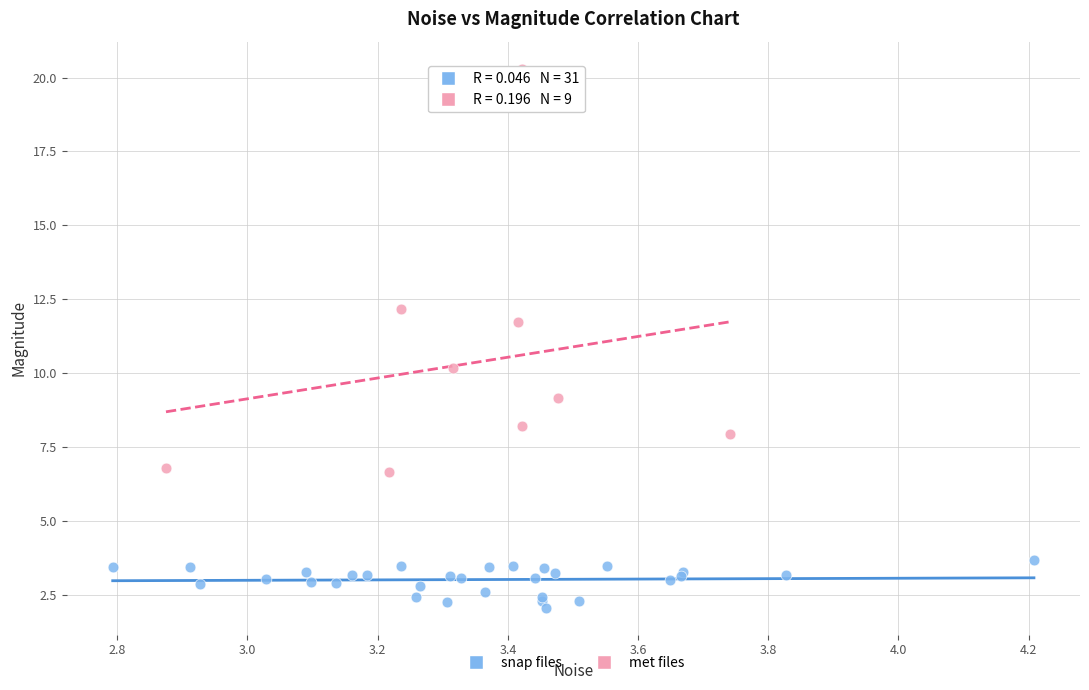

Which series contains the lowest Y value?

snap files